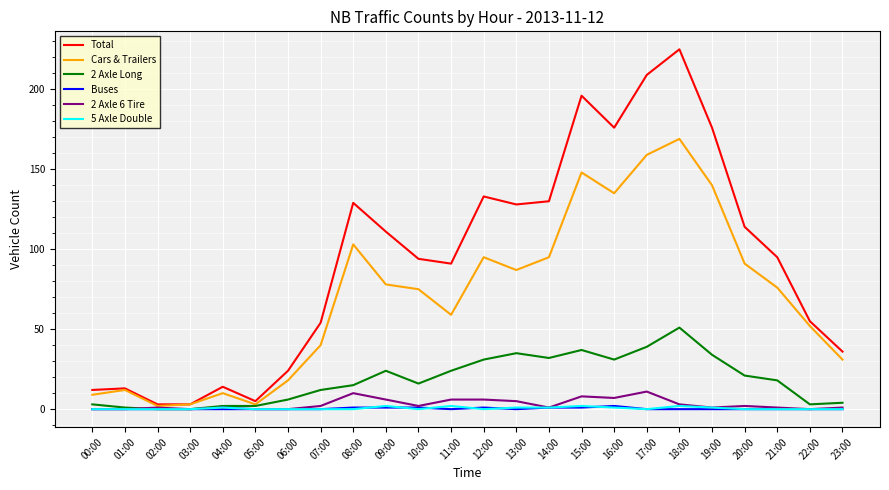

Is it true that 2 Axle Long equals 31 at 16:00?

True